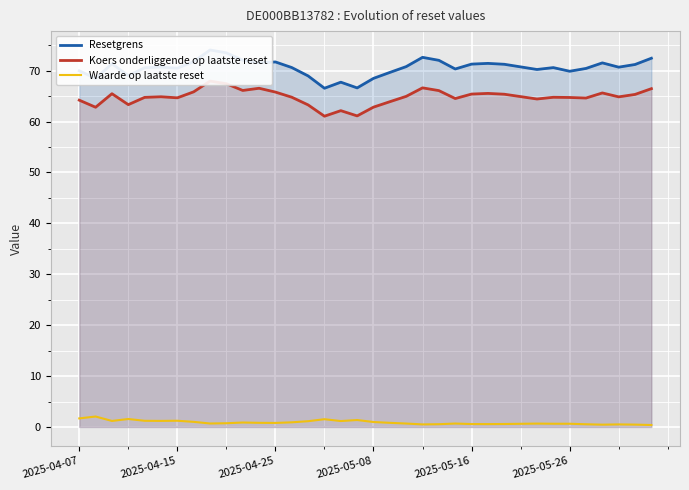

Is it true that Resetgrens equals 68.5 at 2025-05-08?

True